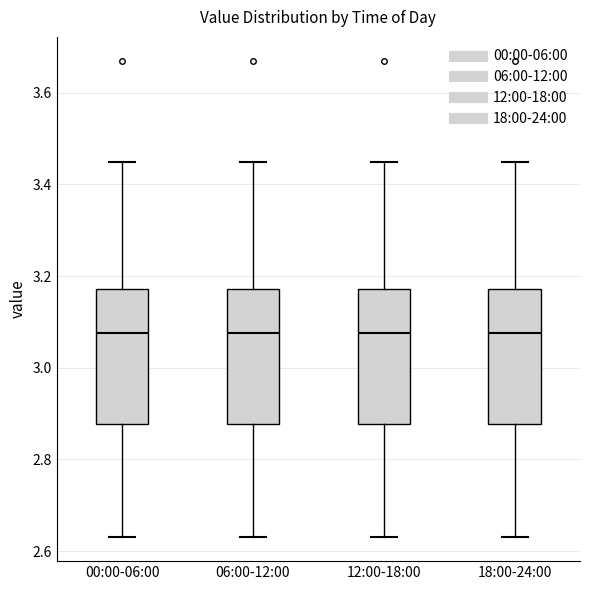

Where is the upper edge of the box for 00:00-06:00 on the y-axis? The values are not printed on the chart, so give them approximately, as read against the axis.

3.18